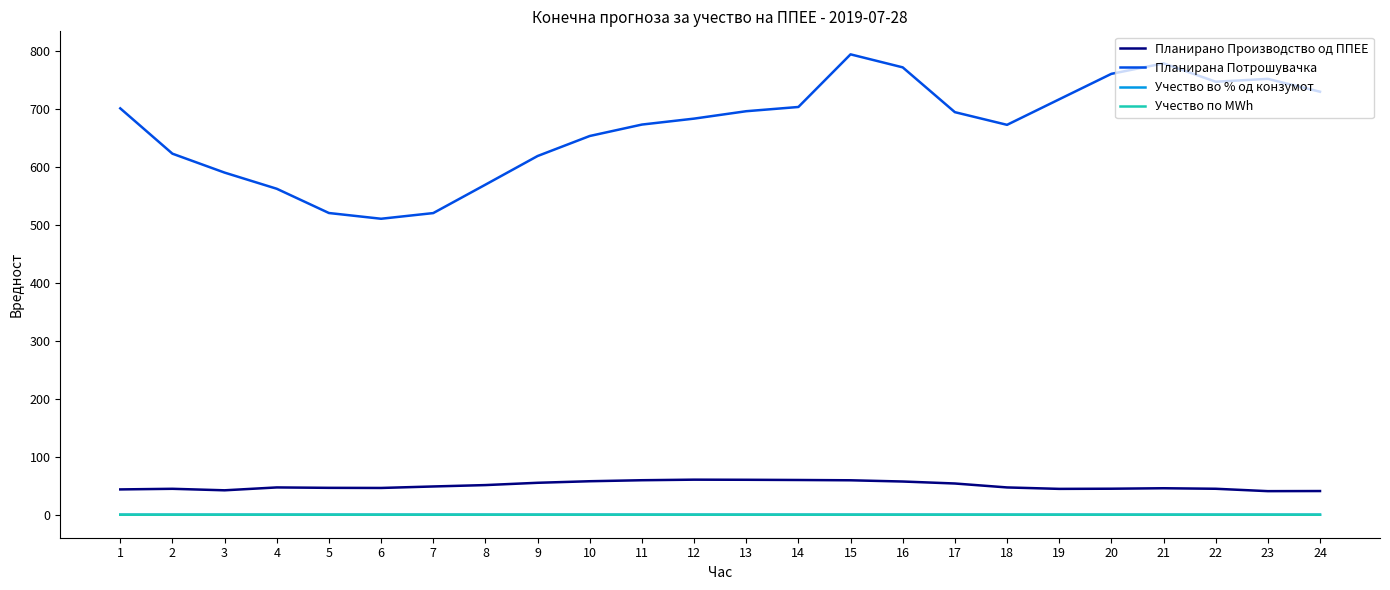

Which series has the widest spread of values?

Планирана Потрошувачка